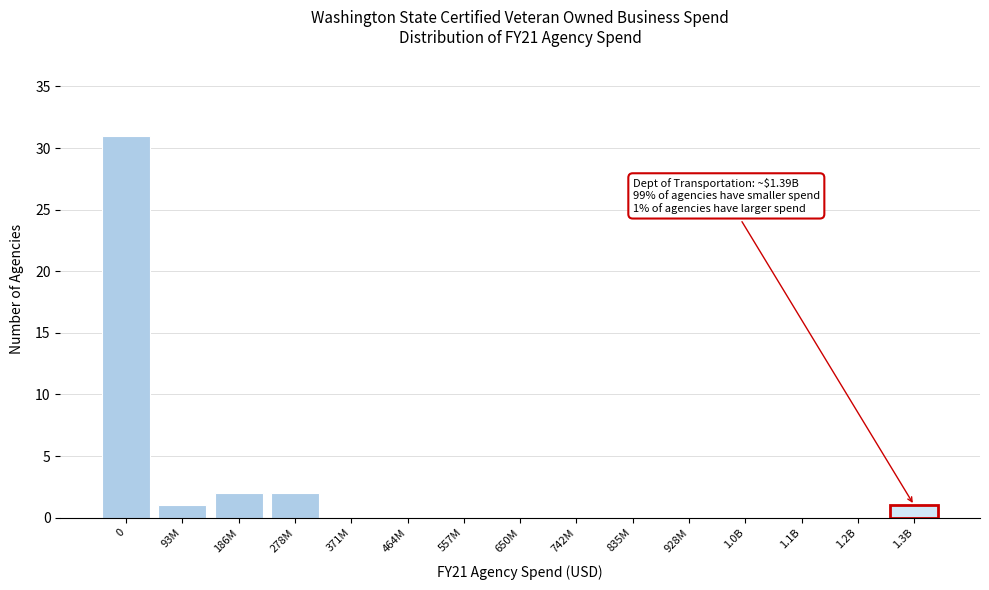

Reading left to right, transcribe all the data shown in this chart.

0=31	93M=1	186M=2	278M=2	371M=0	464M=0	557M=0	650M=0	742M=0	835M=0	928M=0	1.0B=0	1.1B=0	1.2B=0	1.3B=1